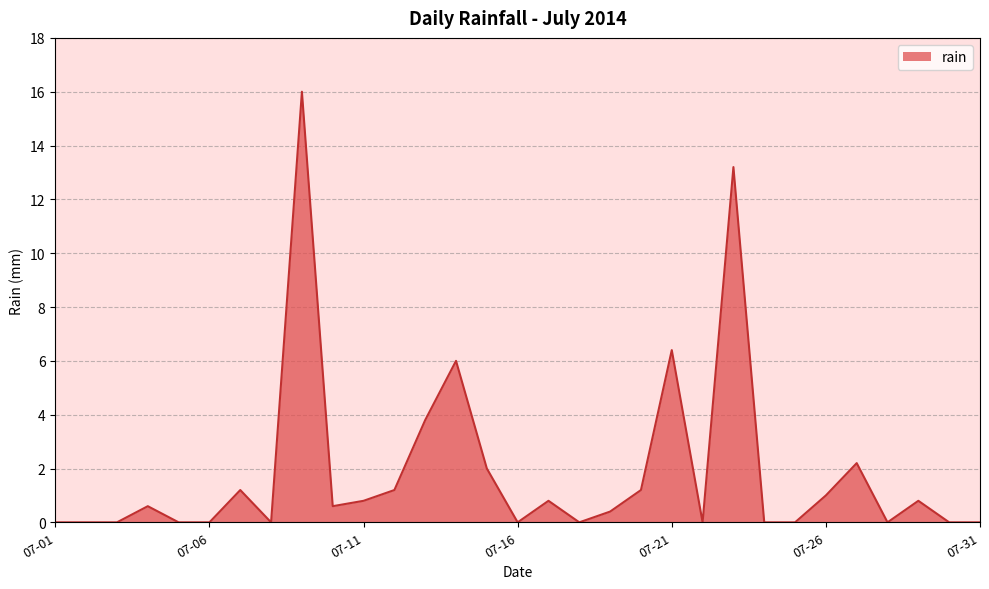

Count the number of categories in the chart.

31